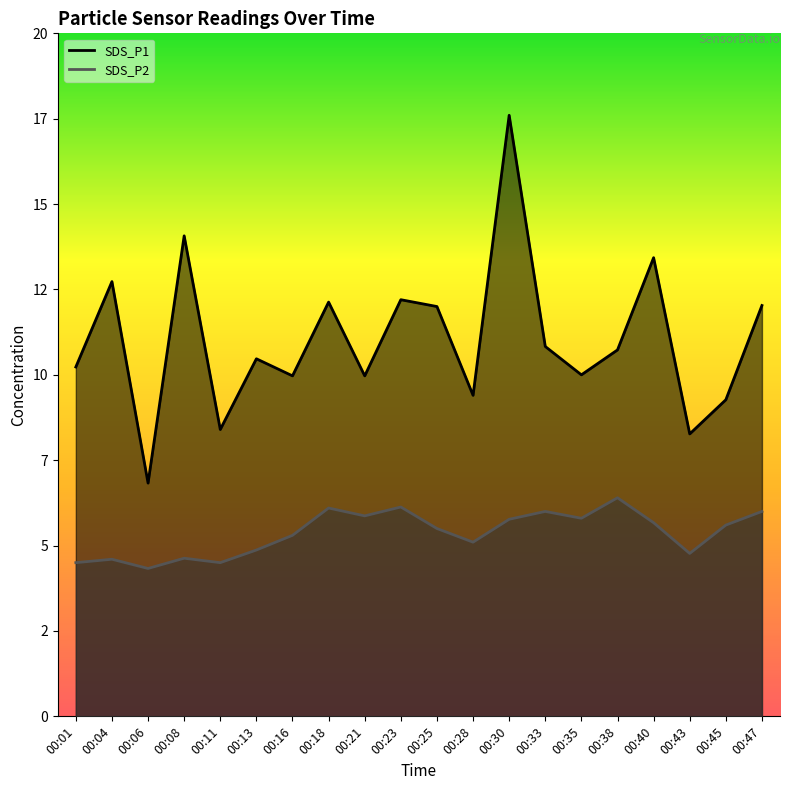

Where is the first local maximum for SDS_P2?

00:04